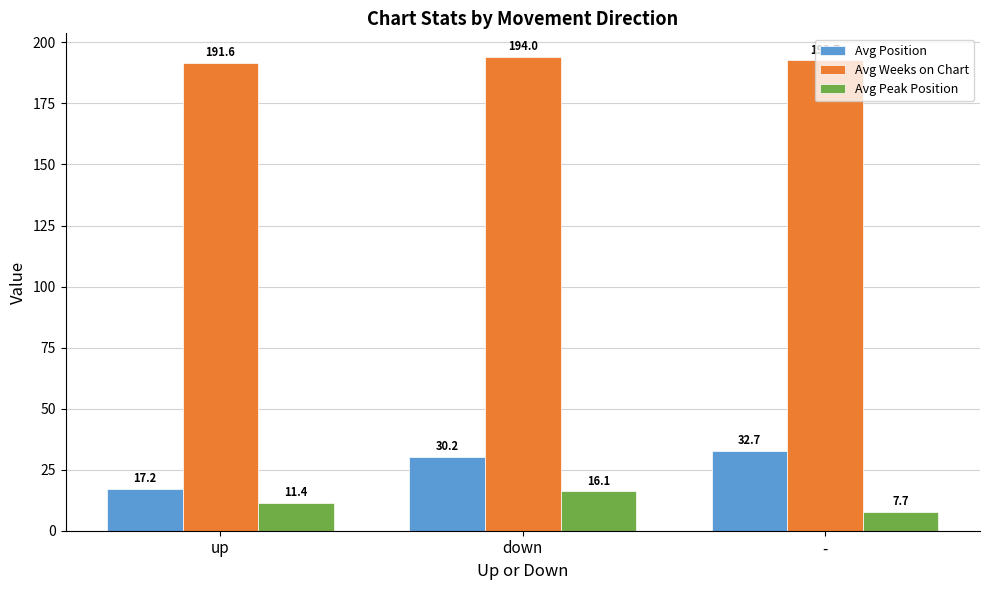

What are all the series names shown in the legend?

Avg Position, Avg Weeks on Chart, Avg Peak Position